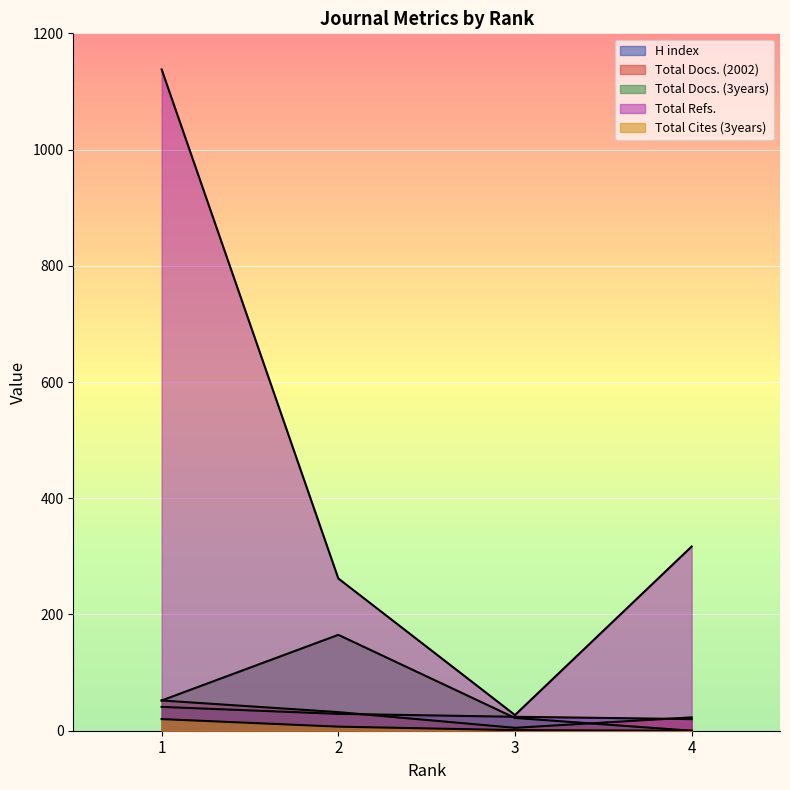

At which category does Total Refs. reach its first local valley?

3